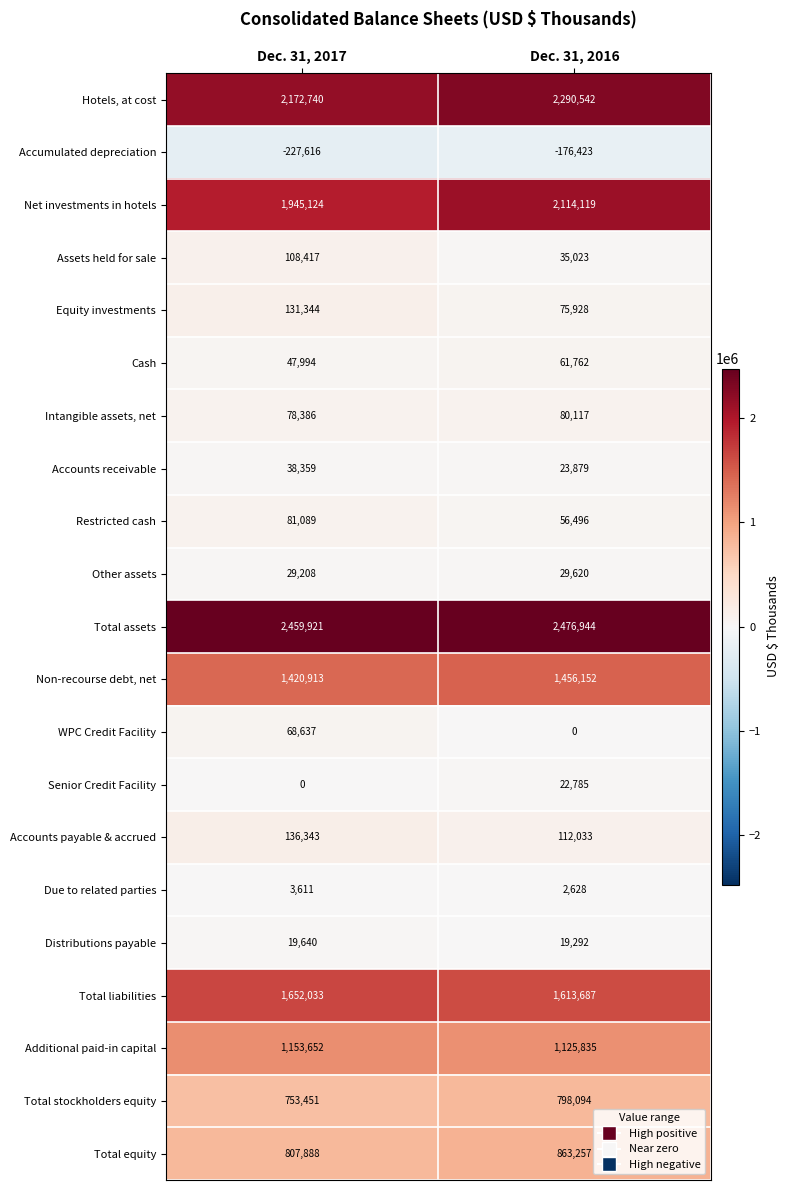

At how many categories does at least one series exceed 1289797?

2